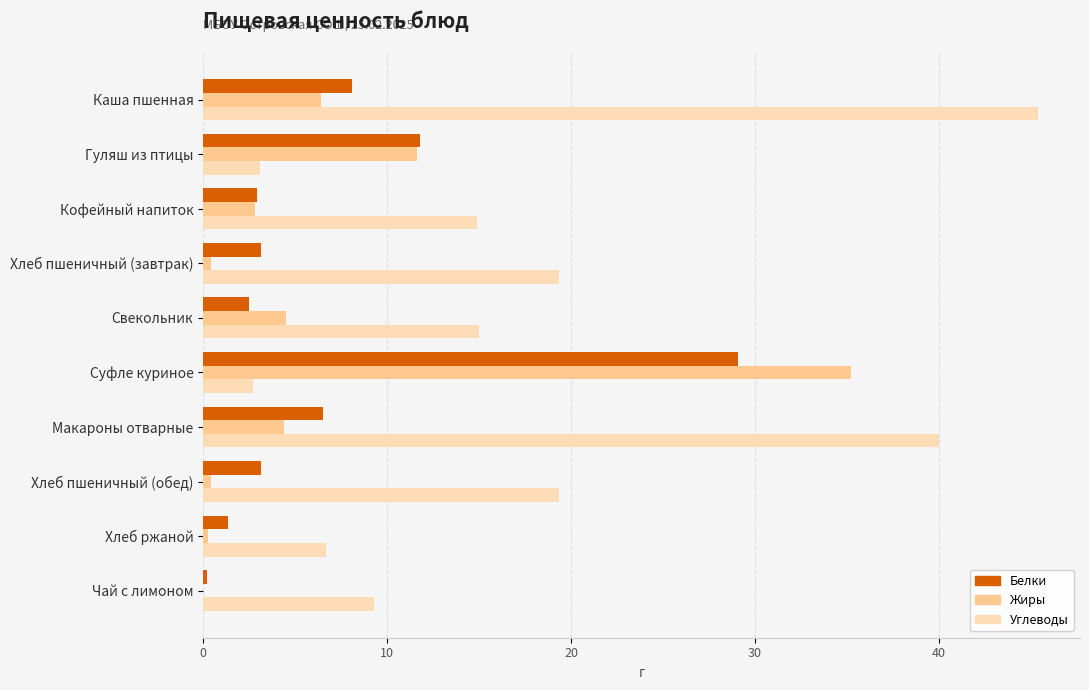

What is the sum of all Белки values?

68.7